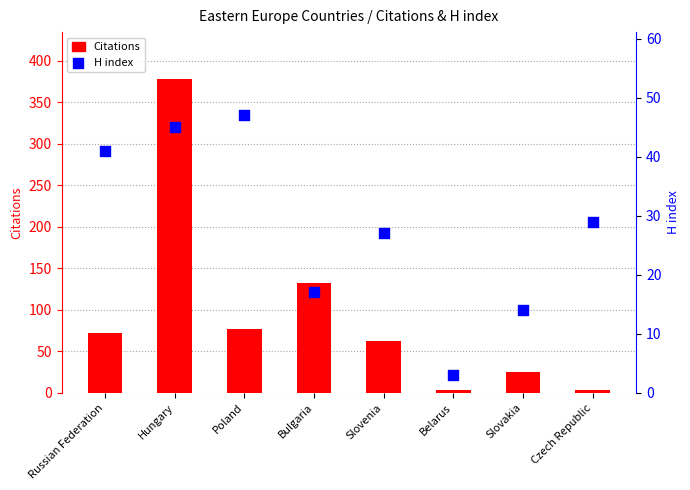

Which series contains the lowest Y value?

Citations